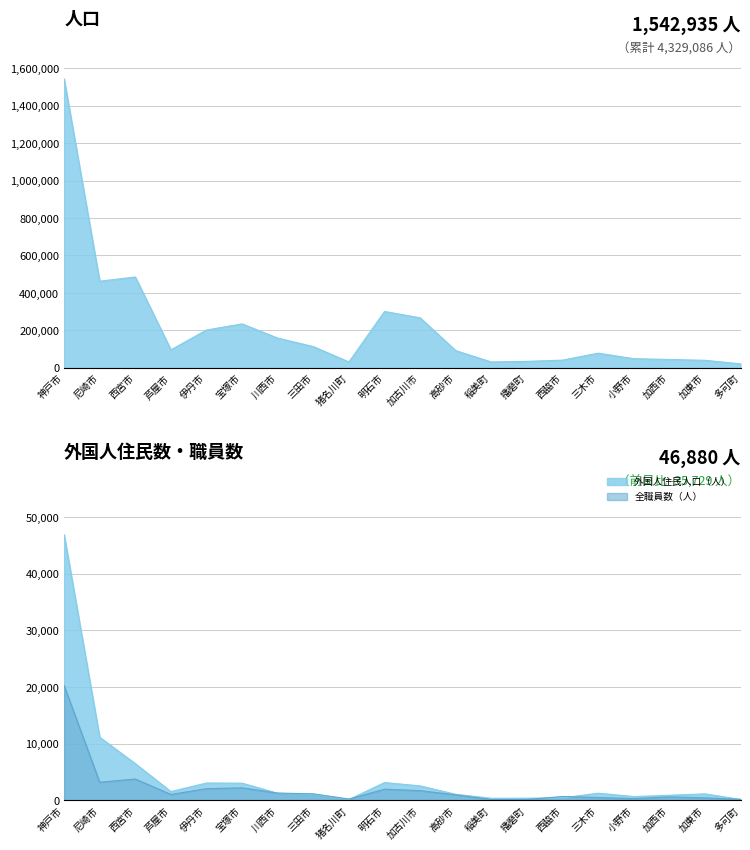

True or false: 外国人住民人口（人） and 人口（人） cross at least once.

False